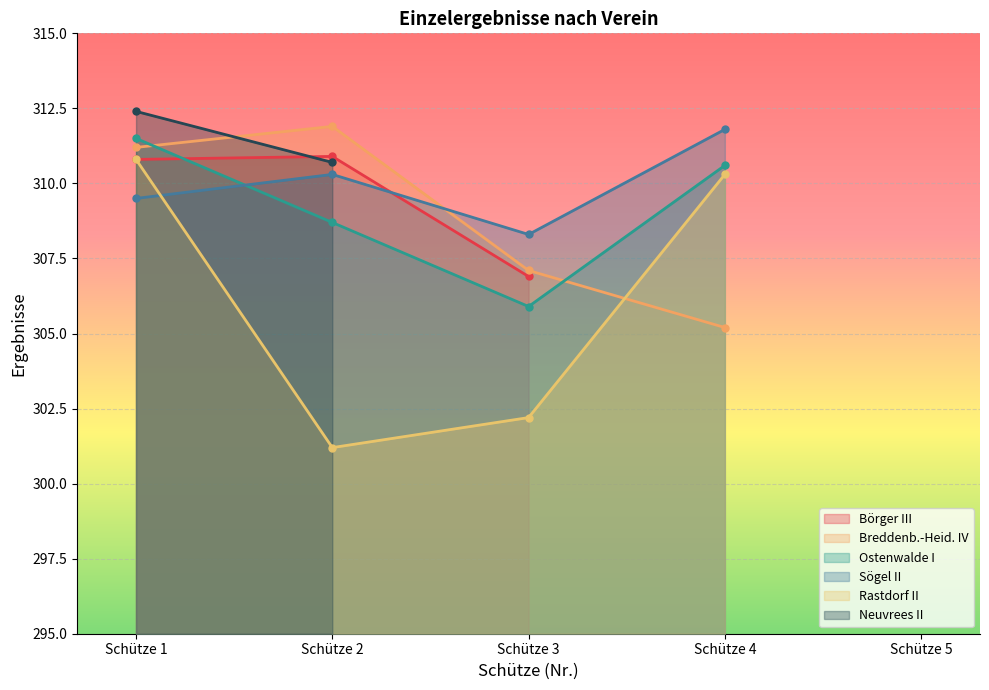

What value does the Rastdorf II series have at Schütze 2?

301.2